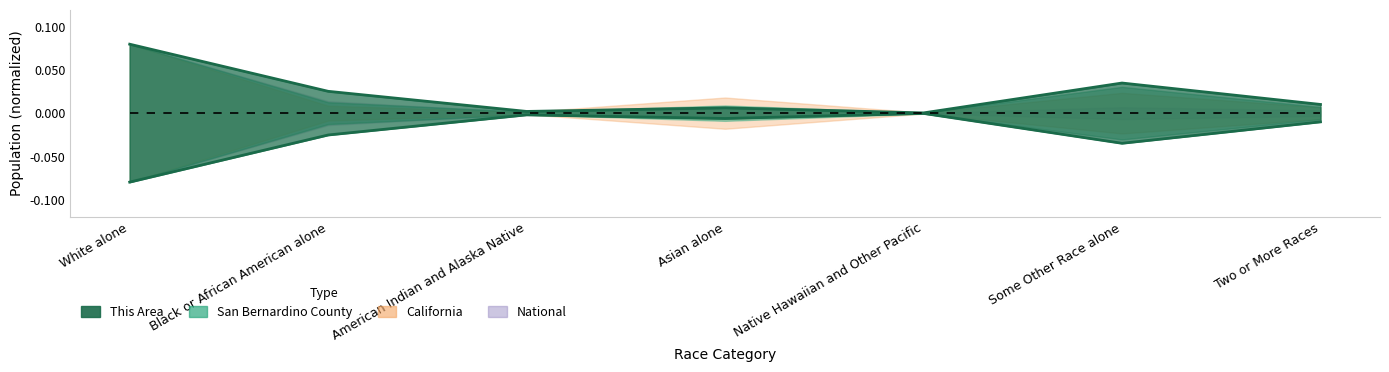

At which category is the sum across all series the highest?

White alone